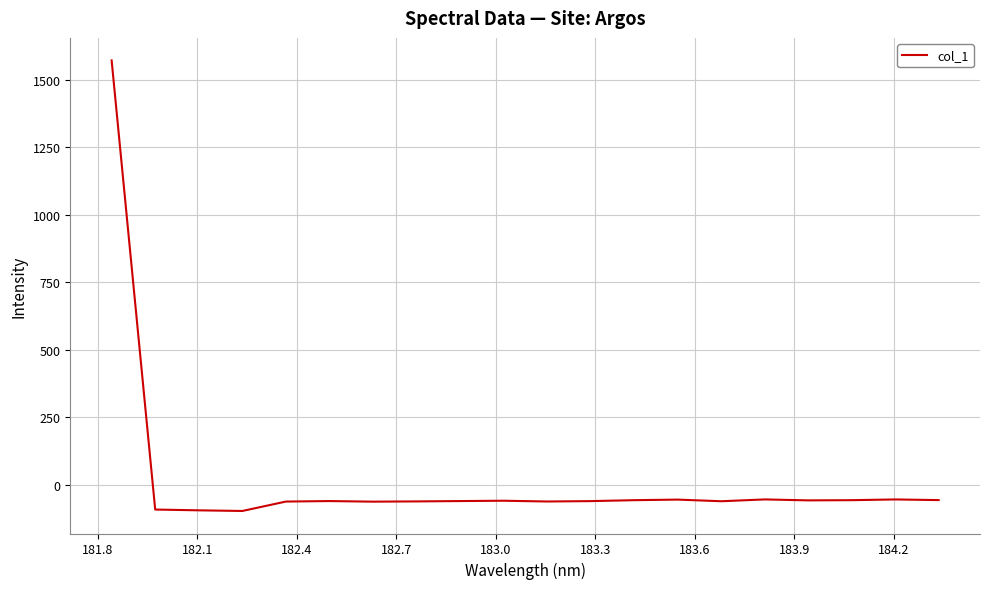

What is the difference between the maximum and minimum values?

1666.8